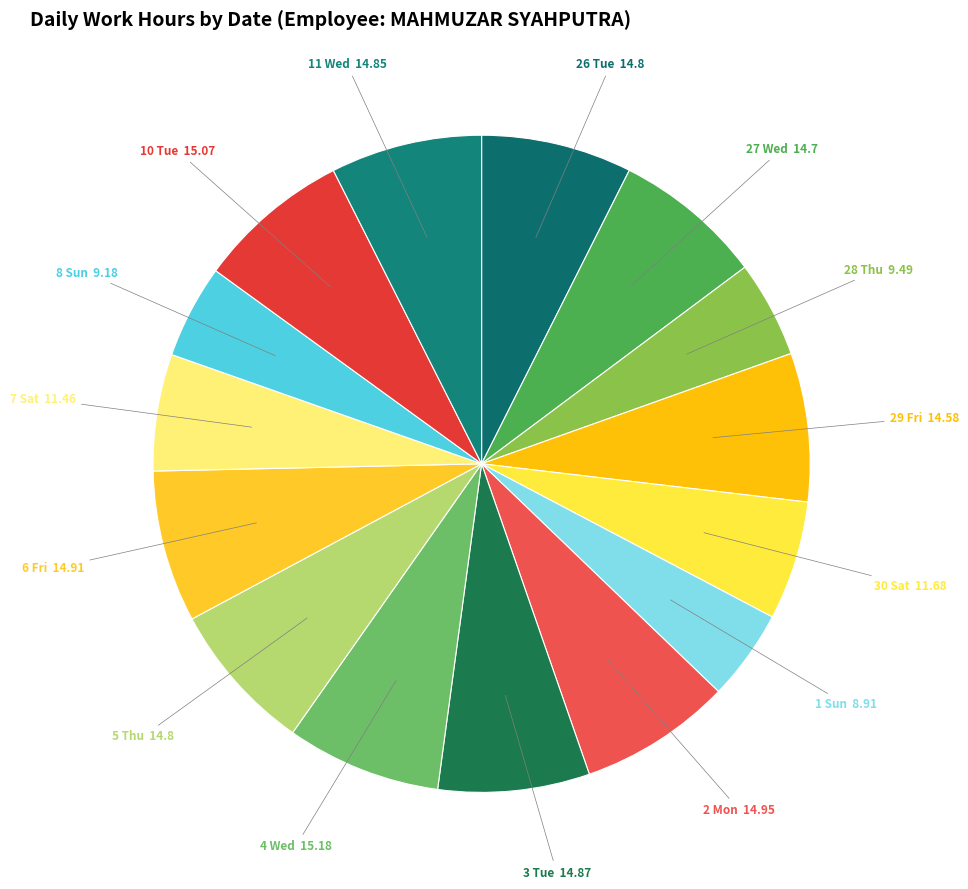

Is it true that 27 Wed is 7% of the pie?

True